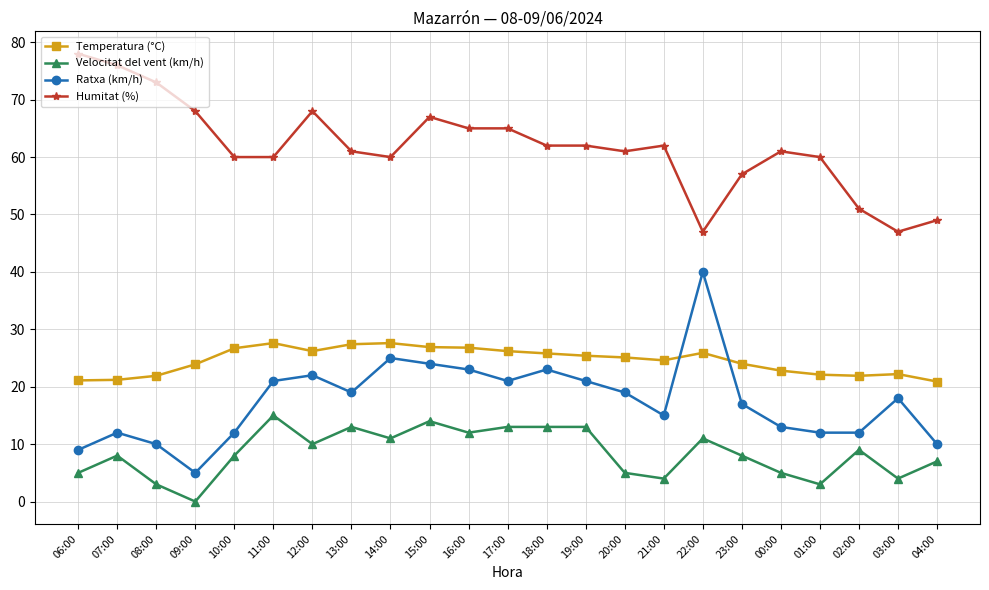

What is the value of the Humitat (%) point at the 14th from the left?

62.0